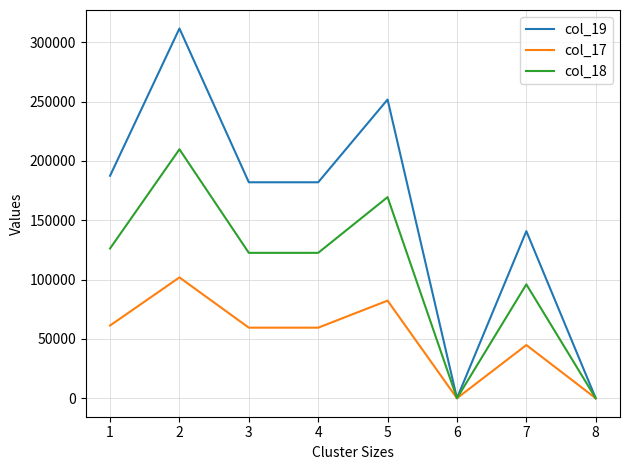

How many series are shown in this chart?

3